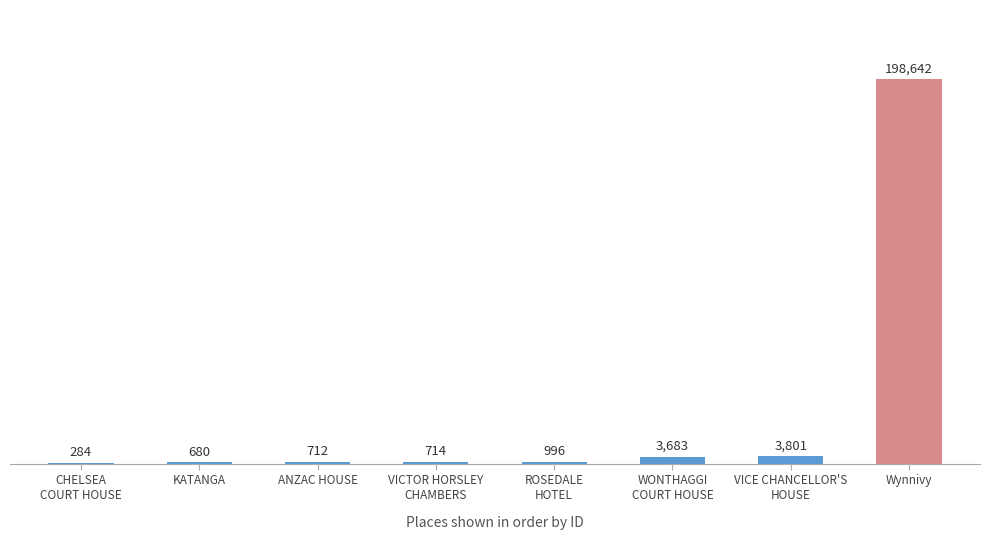

What is the difference between the values at WONTHAGGI
COURT HOUSE and ANZAC HOUSE?

2971